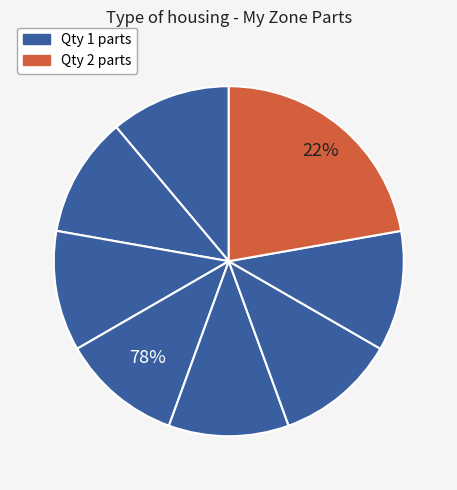

Is there any slice that represents more than half of the pie?

No